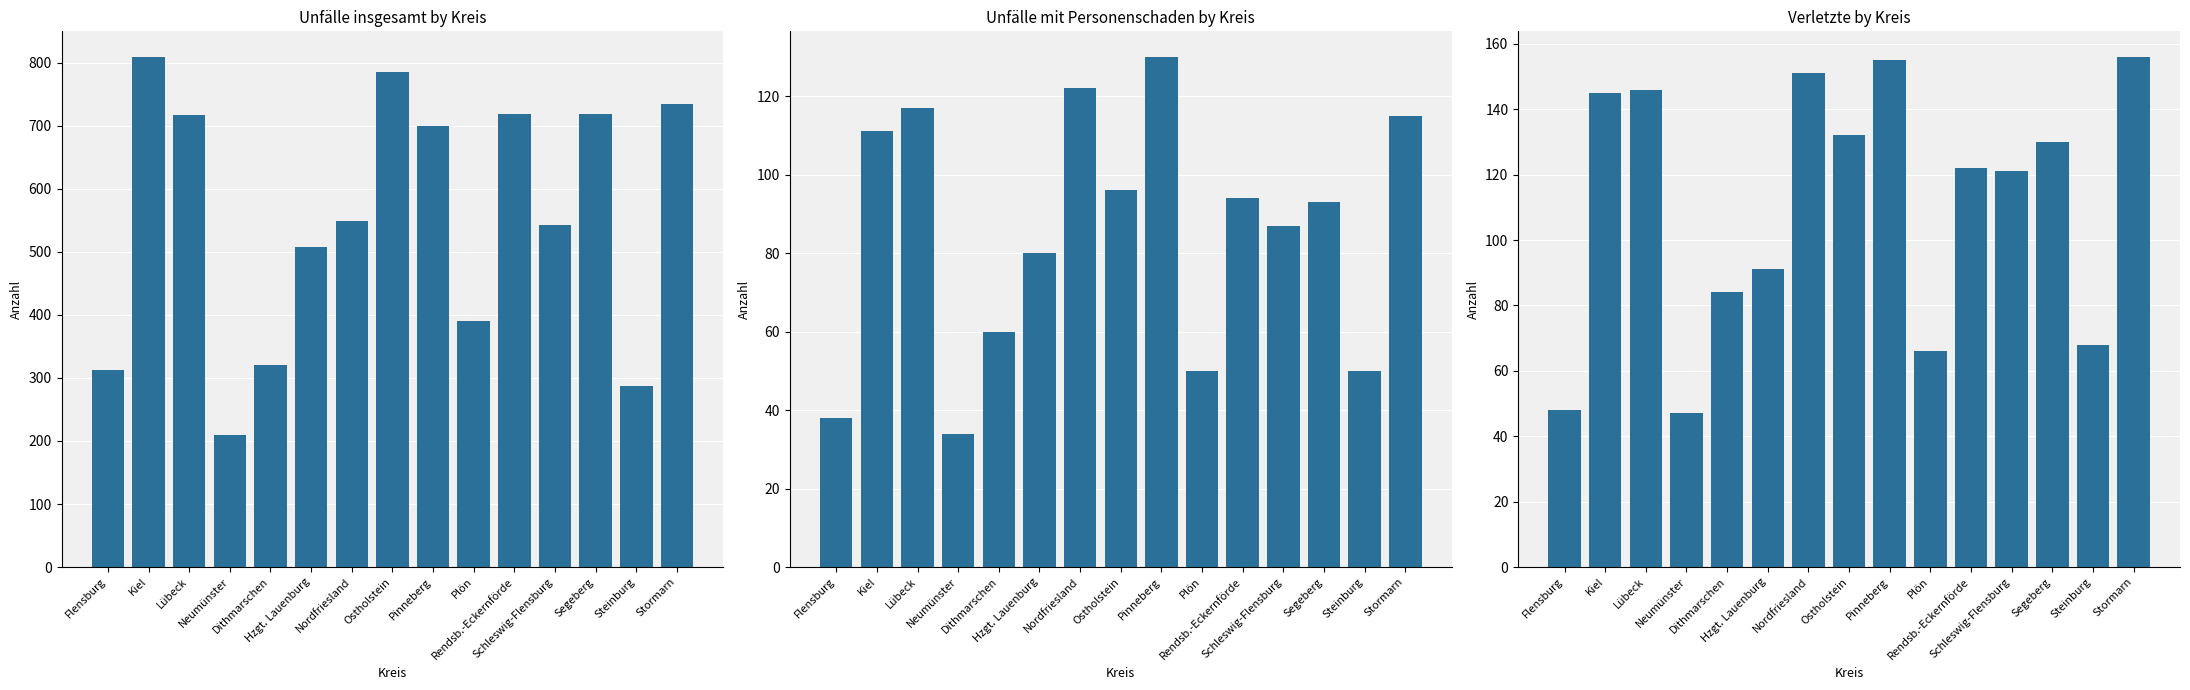

List the series in order of their peak value, highest first.

insgesamt, Verletzte, Unfälle mit Personenschaden